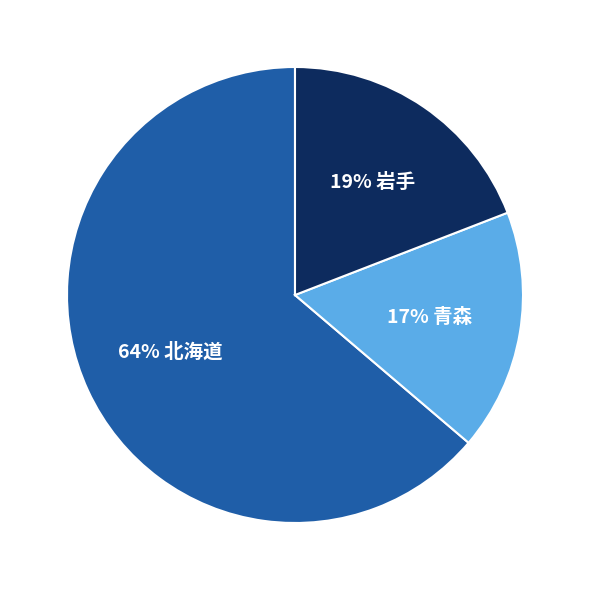

To the nearest percent, what is the difference between the largest and smallest slice percentages?

47%